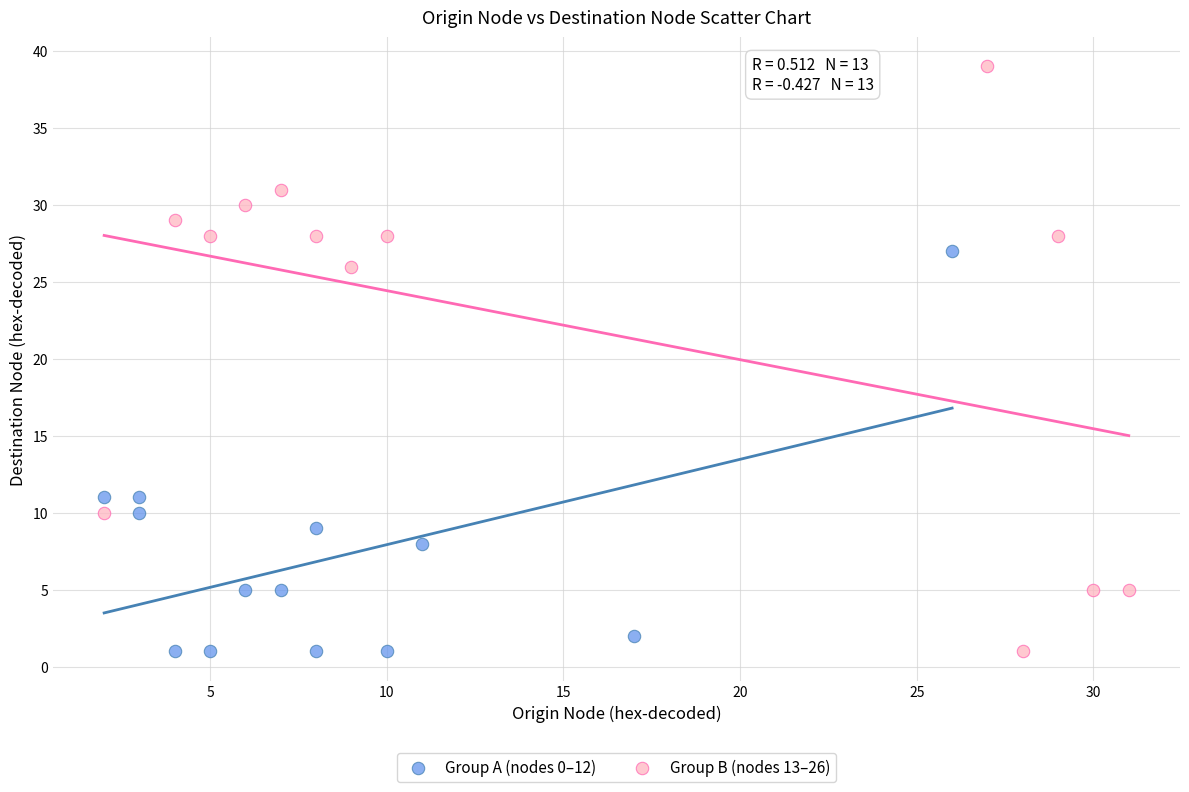

Which series has the largest Y range (max minus min)?

Group B (nodes 13–26)